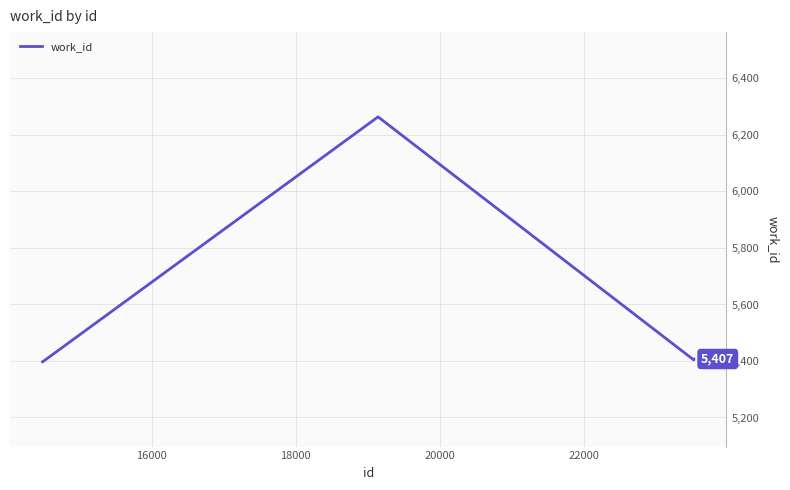

How many categories are shown in the chart?

6